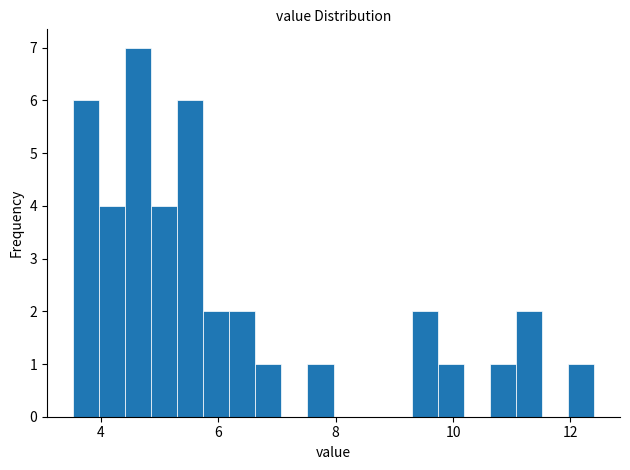

Read against the x-axis, roughly where is the centre of the tallest bar?

4.6